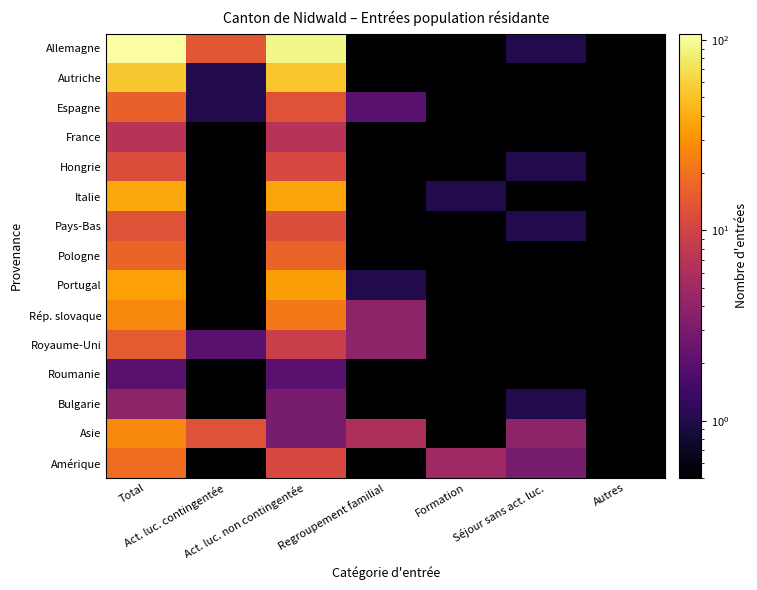

Which series has the largest range (max minus min)?

Allemagne